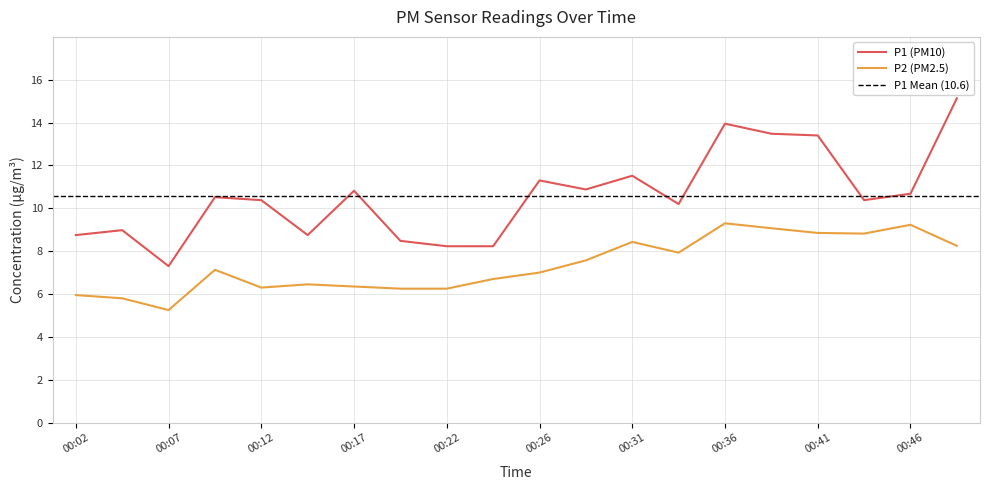

True or false: P1 and P2 intersect in this chart.

False